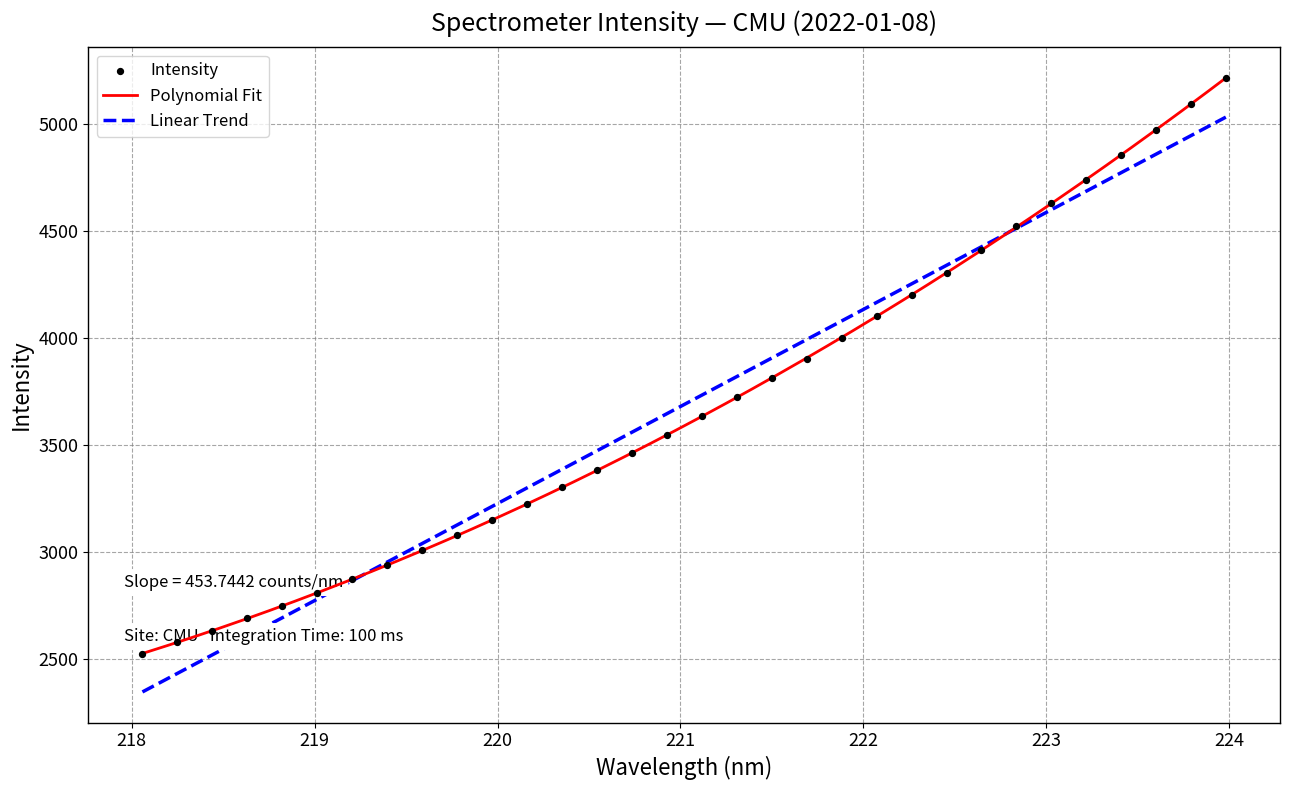

Approximately how many times larger is the value at 223.9802 compared to 222.6447?

1.2